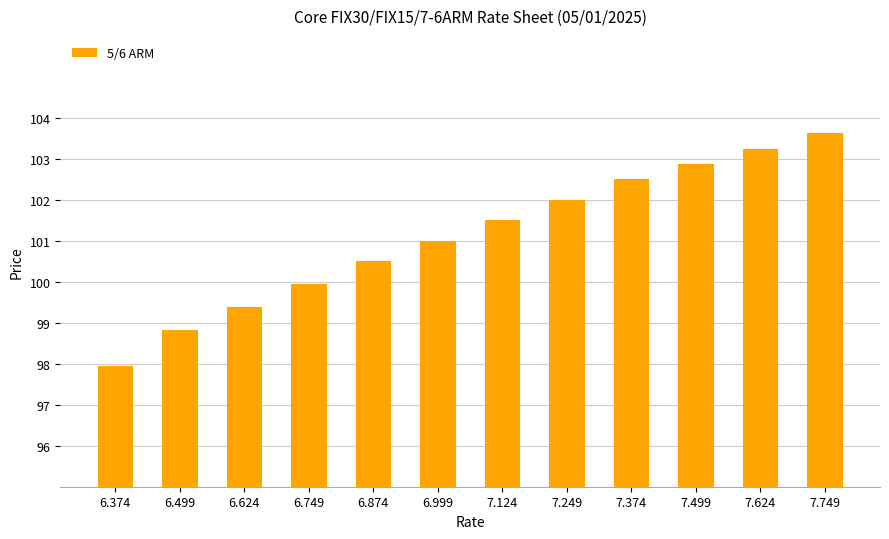

Which label corresponds to the largest value in the chart?

7.749